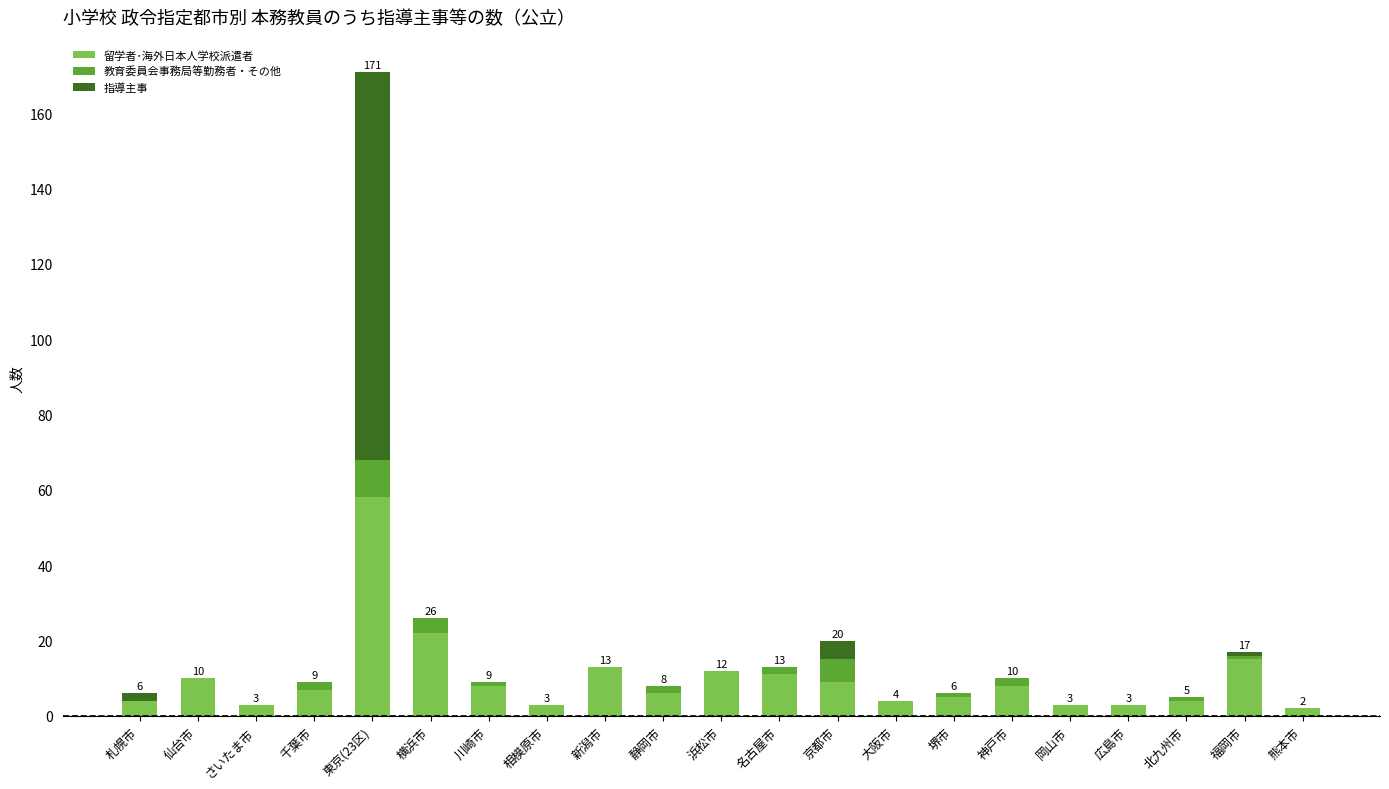

At which label does 留学者･海外日本人学校派遣者 reach its peak?

東京(23区)